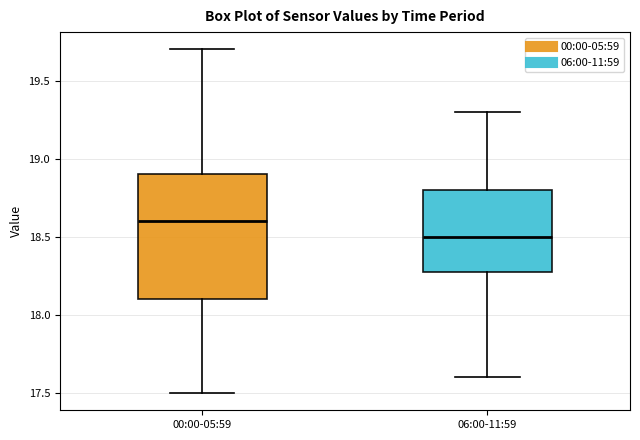

Where does the upper whisker of the box for 06:00-11:59 end on the y-axis? The values are not printed on the chart, so give them approximately, as read against the axis.

19.3